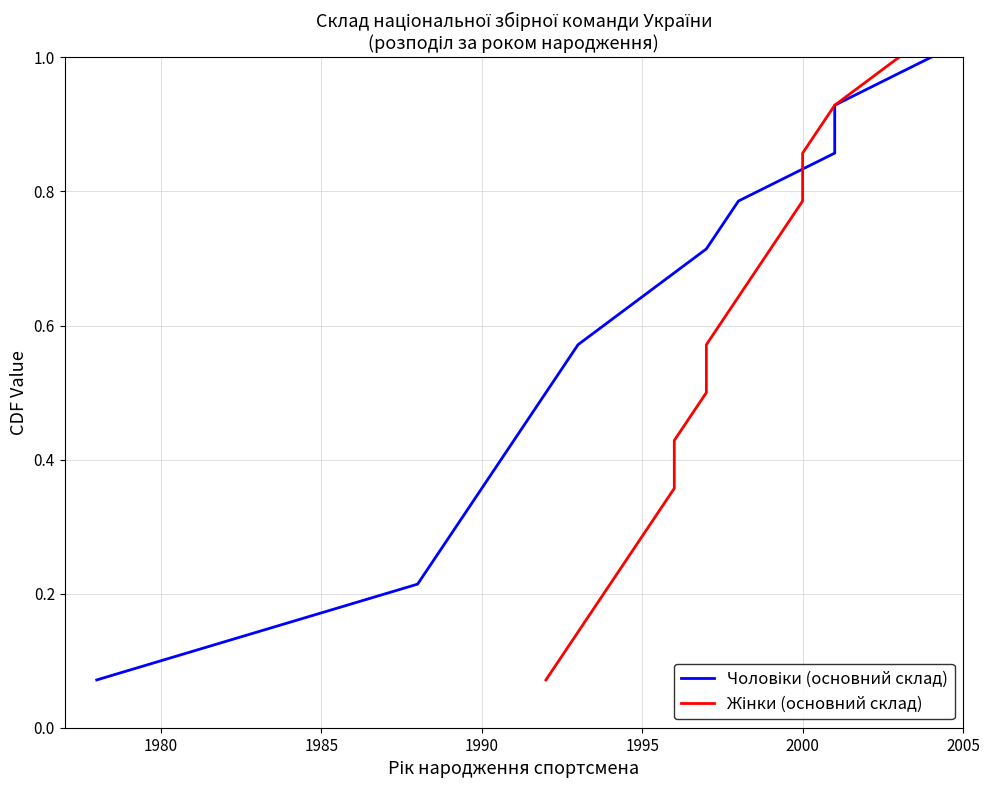

Does the chart display data point markers on the line(s)?

No